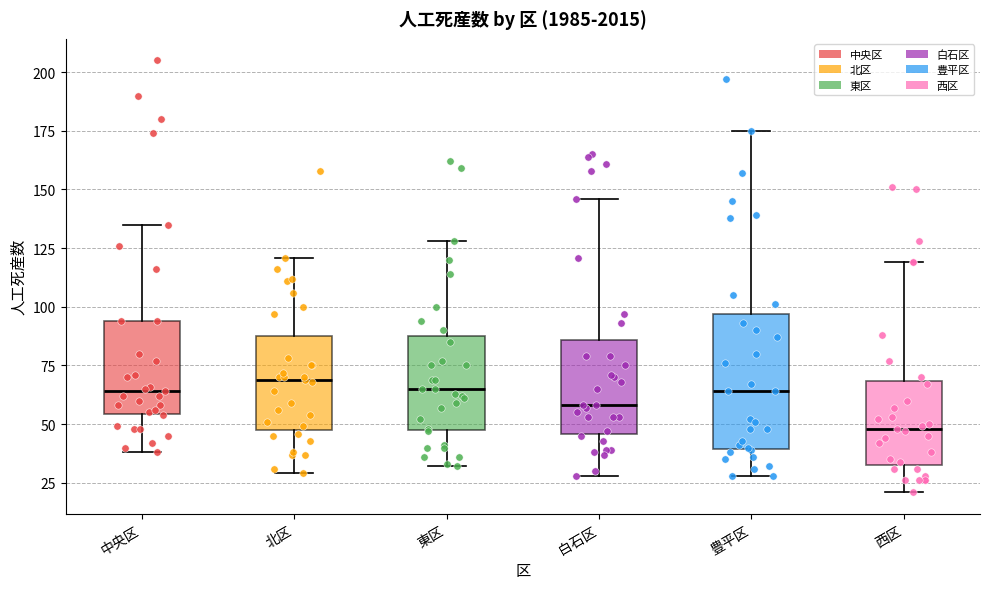

Reading left to right, transcribe this box plot: for each box, give where its median line is, the range the box spans, and where its two whiskers end, as read against the y-axis. The values are not printed on the chart, so give them approximately, as read against the axis.

中央区: median 65, box 55 to 95, whiskers 40 to 135
北区: median 70, box 50 to 90, whiskers 30 to 120
東区: median 65, box 50 to 90, whiskers 30 to 130
白石区: median 60, box 45 to 85, whiskers 30 to 145
豊平区: median 65, box 40 to 95, whiskers 30 to 175
西区: median 50, box 35 to 70, whiskers 20 to 120